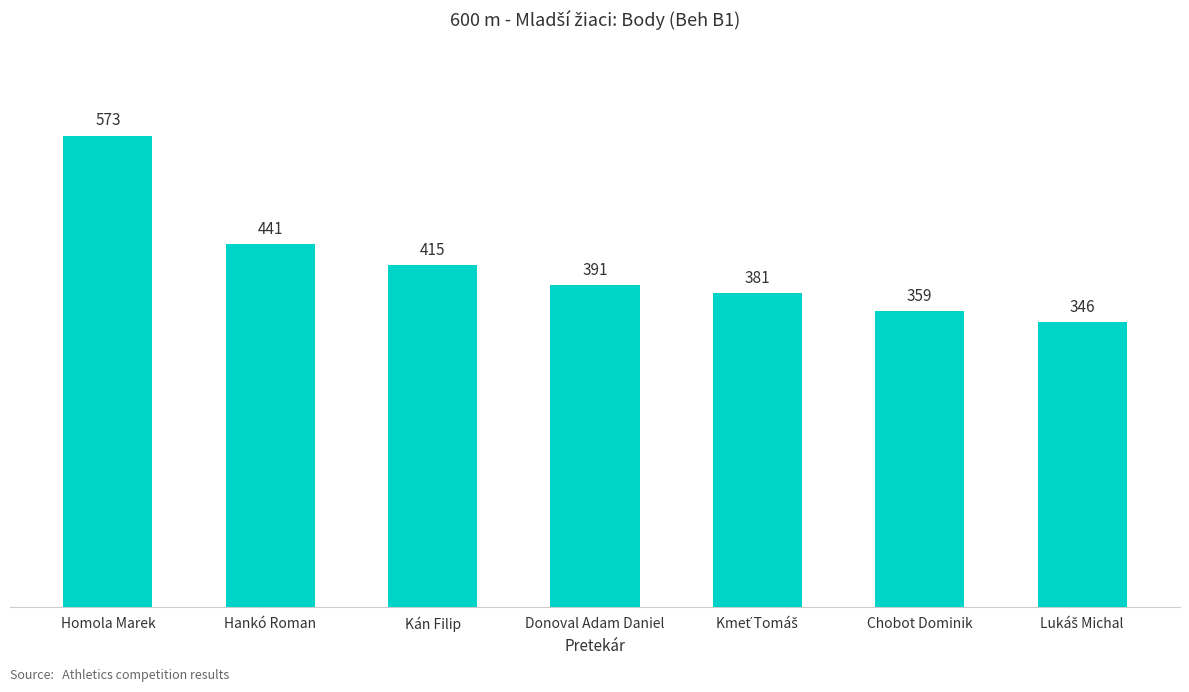

Approximately how many times larger is the value at Donoval Adam Daniel compared to Chobot Dominik?

1.1